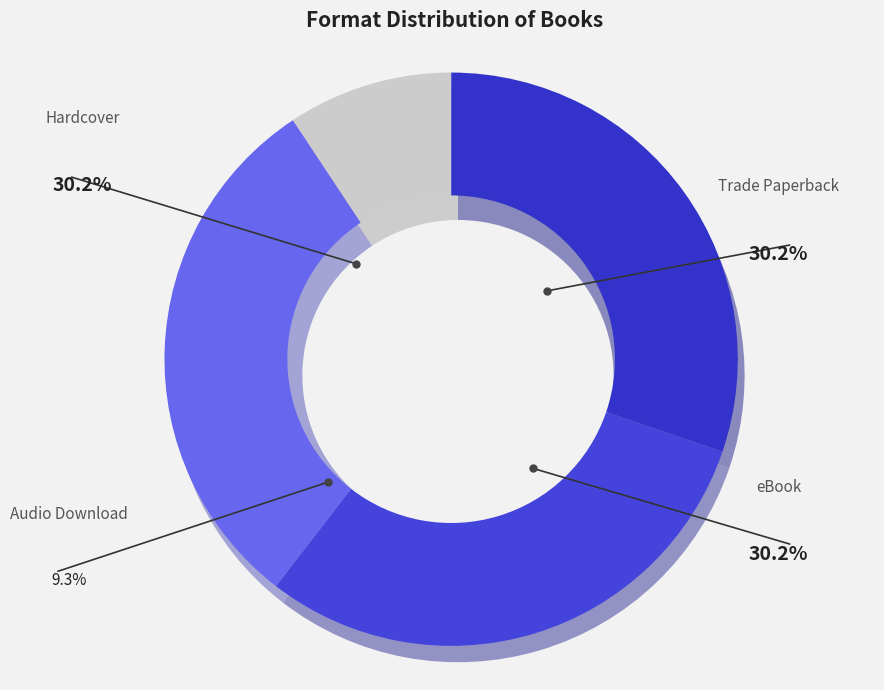

Which slice is the smallest?

Audio Download